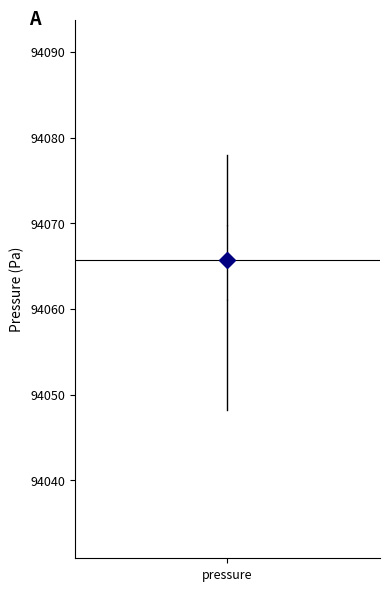

Where does the lower whisker of the box for pressure end on the y-axis? The values are not printed on the chart, so give them approximately, as read against the axis.

94048